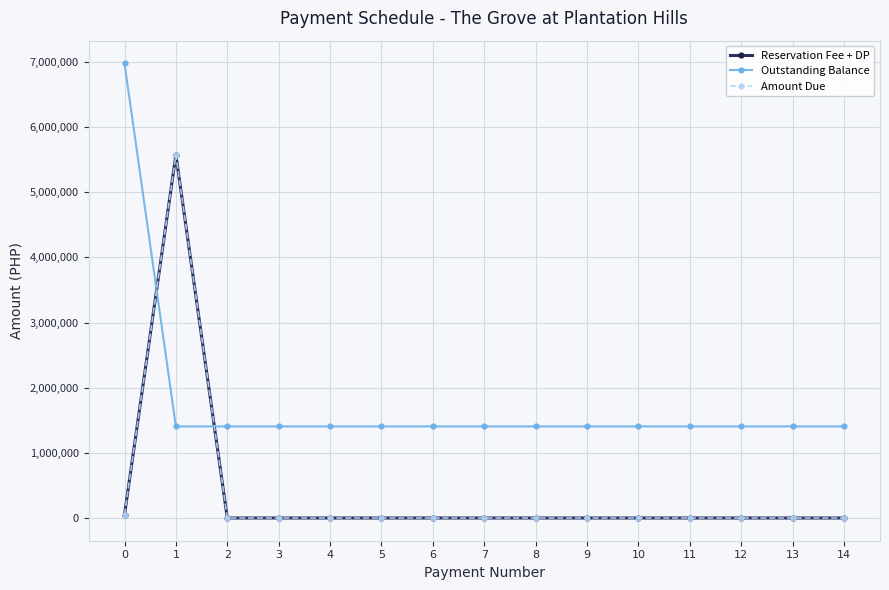

Is this an area chart (filled region under the line)?

No